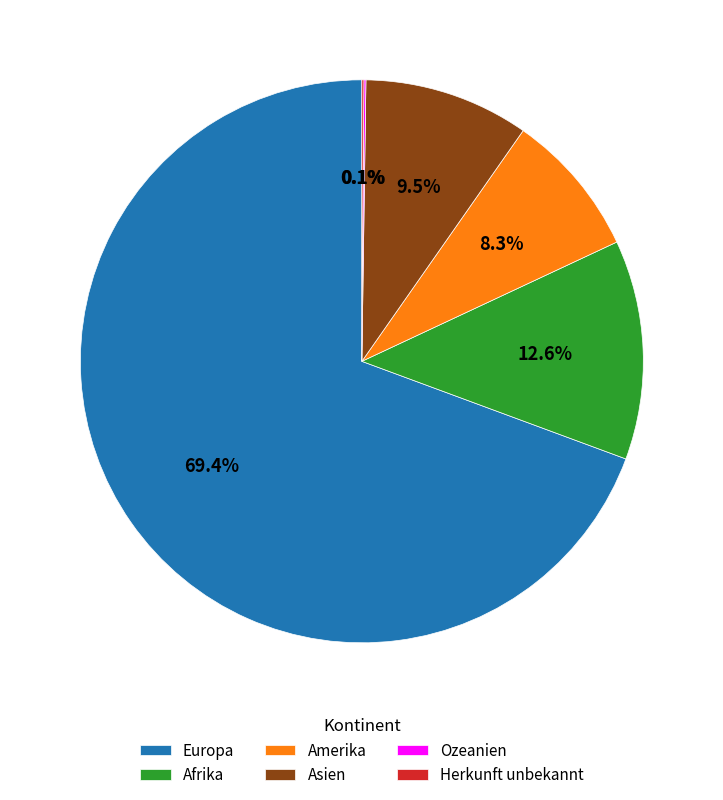

What percentage is NOT represented by Europa?

30.6%